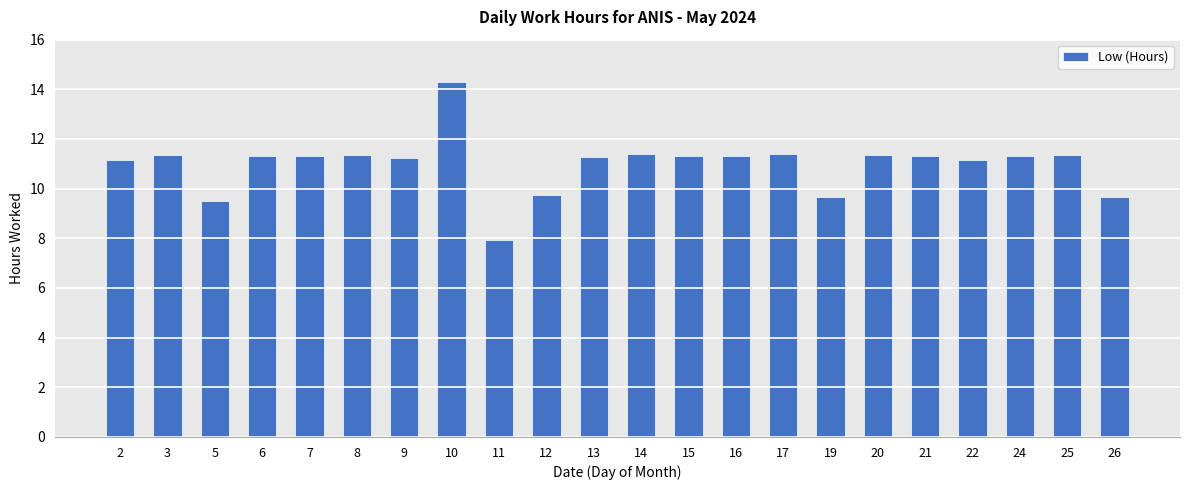

Approximately how many times larger is the value at 25 compared to 15?

1.0